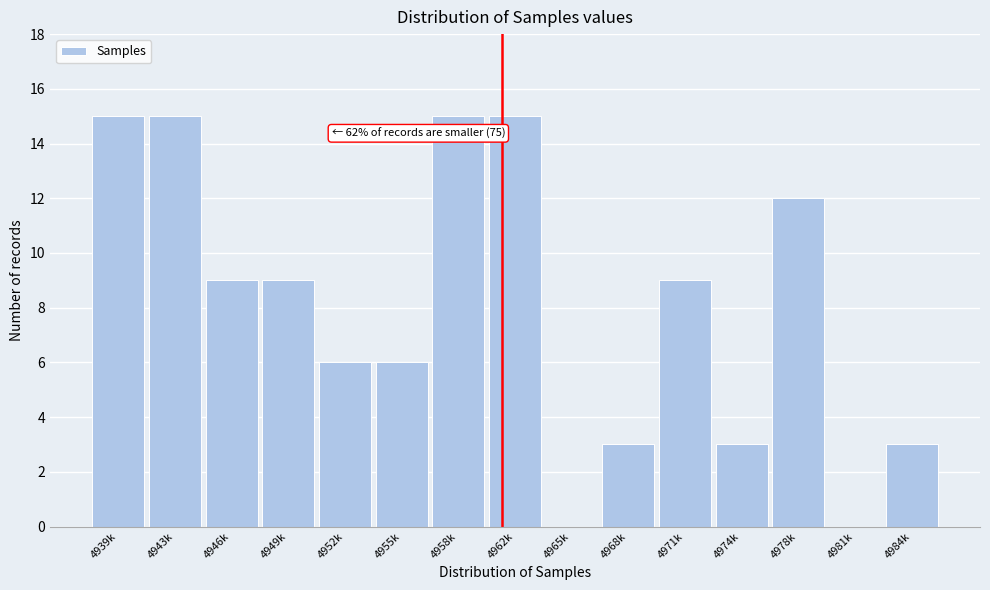

Reading right to left, list all the values displayed in this chart.

4984k=3	4981k=0	4978k=12	4974k=3	4971k=9	4968k=3	4965k=0	4962k=15	4958k=15	4955k=6	4952k=6	4949k=9	4946k=9	4943k=15	4939k=15